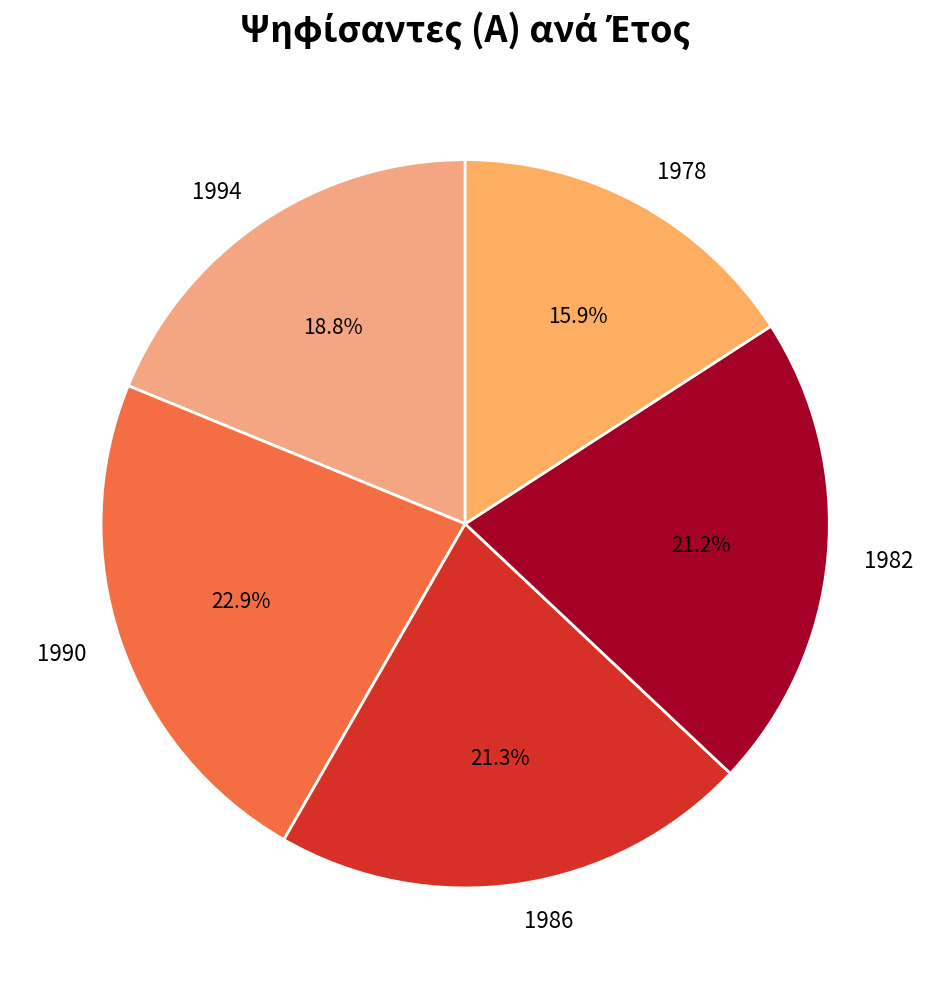

Is 1986 the majority of the pie?

No